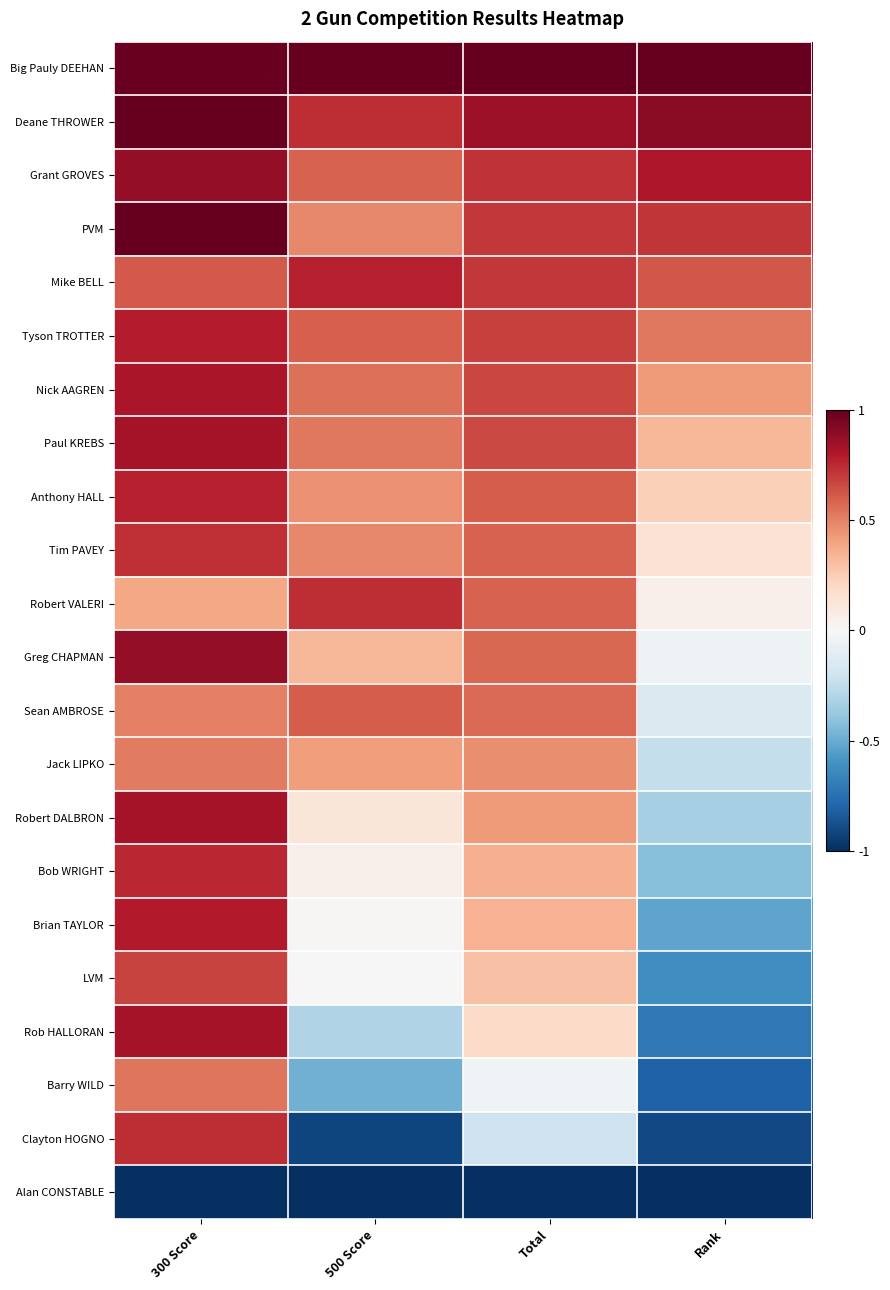

At how many categories does at least one series exceed 0?

4